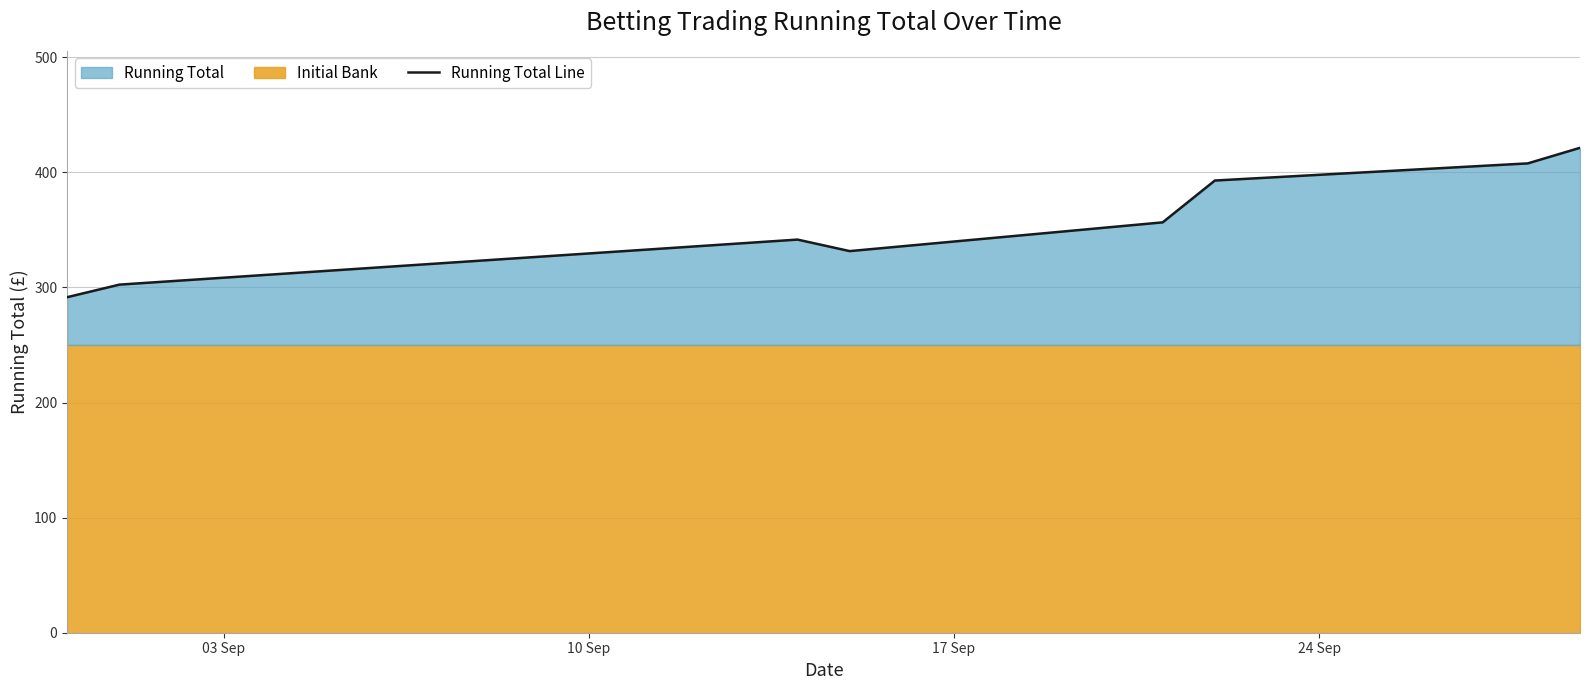

What is the sum of all values?

2845.4